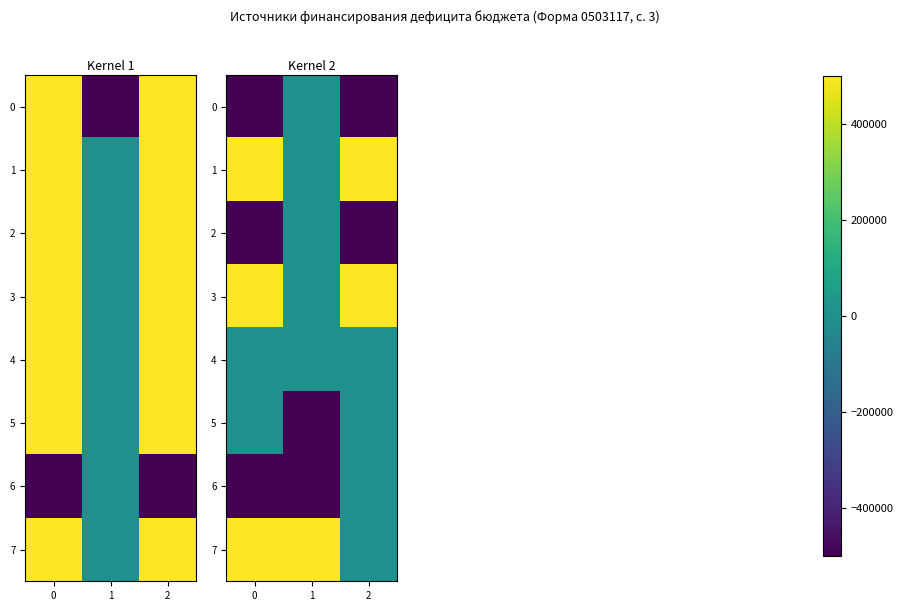

What is the lowest value of the 6 series?

-500000